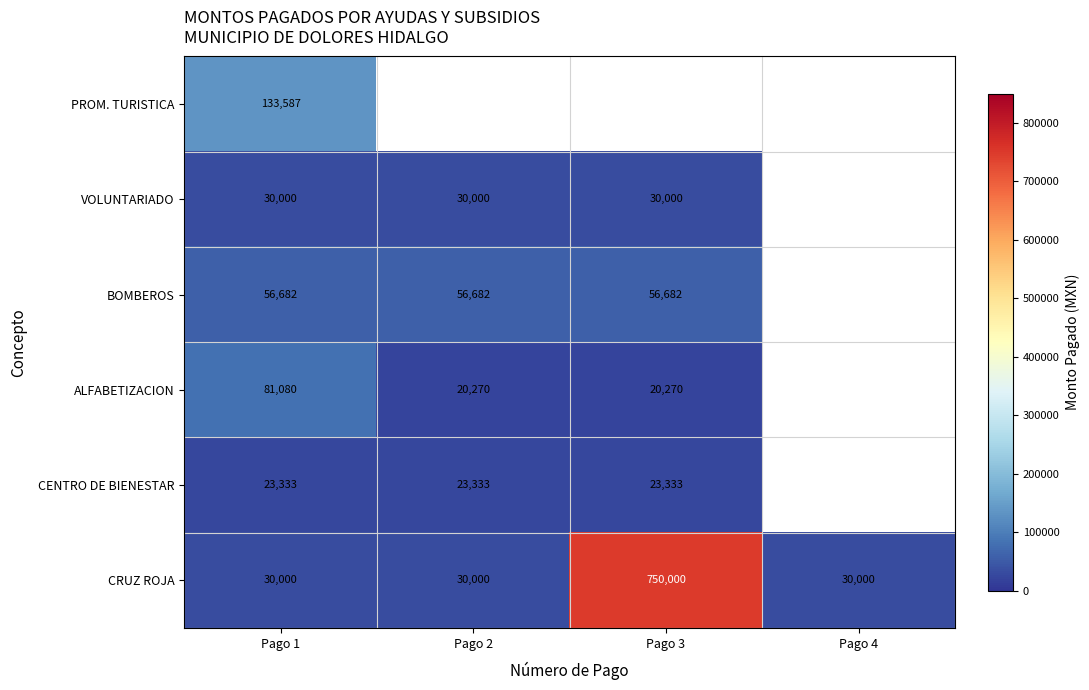

How many distinct data groups are displayed?

6